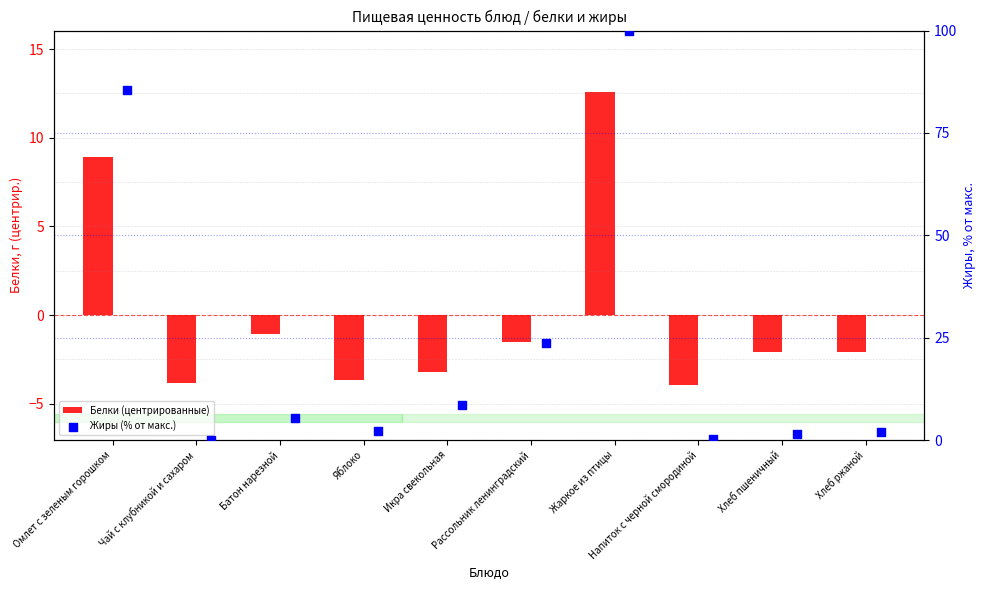

Which series has the largest total across all categories?

Жиры (% от макс.)